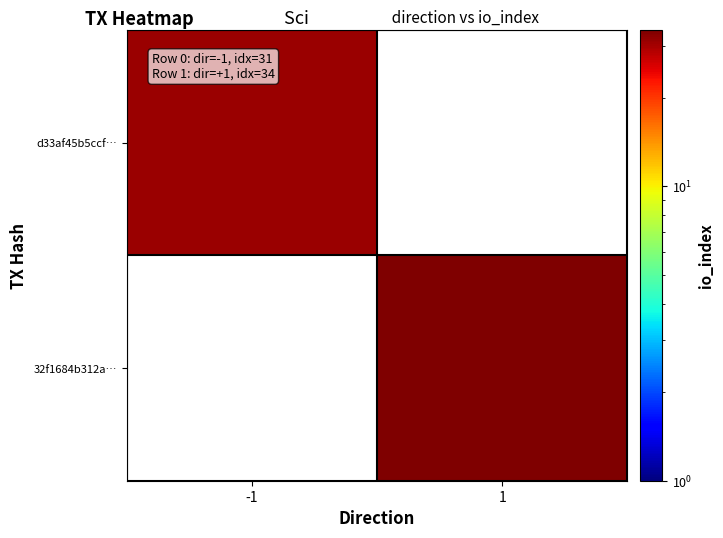

Between -1 and 1, which is larger?

-1